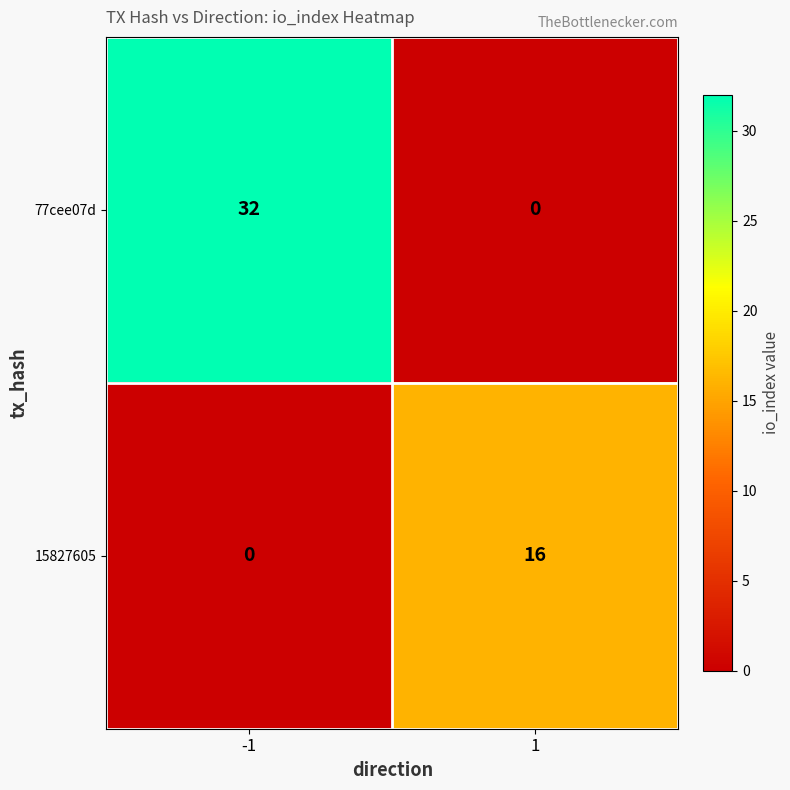

Is it true that 15827605 equals 4 at 1?

False